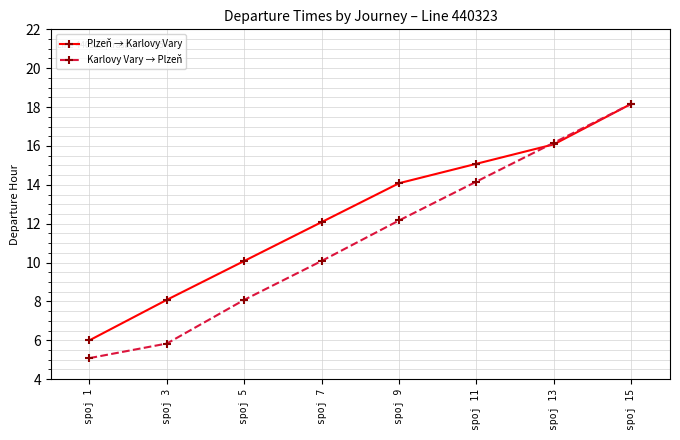

What are all the series names shown in the legend?

Plzeň → Karlovy Vary, Karlovy Vary → Plzeň